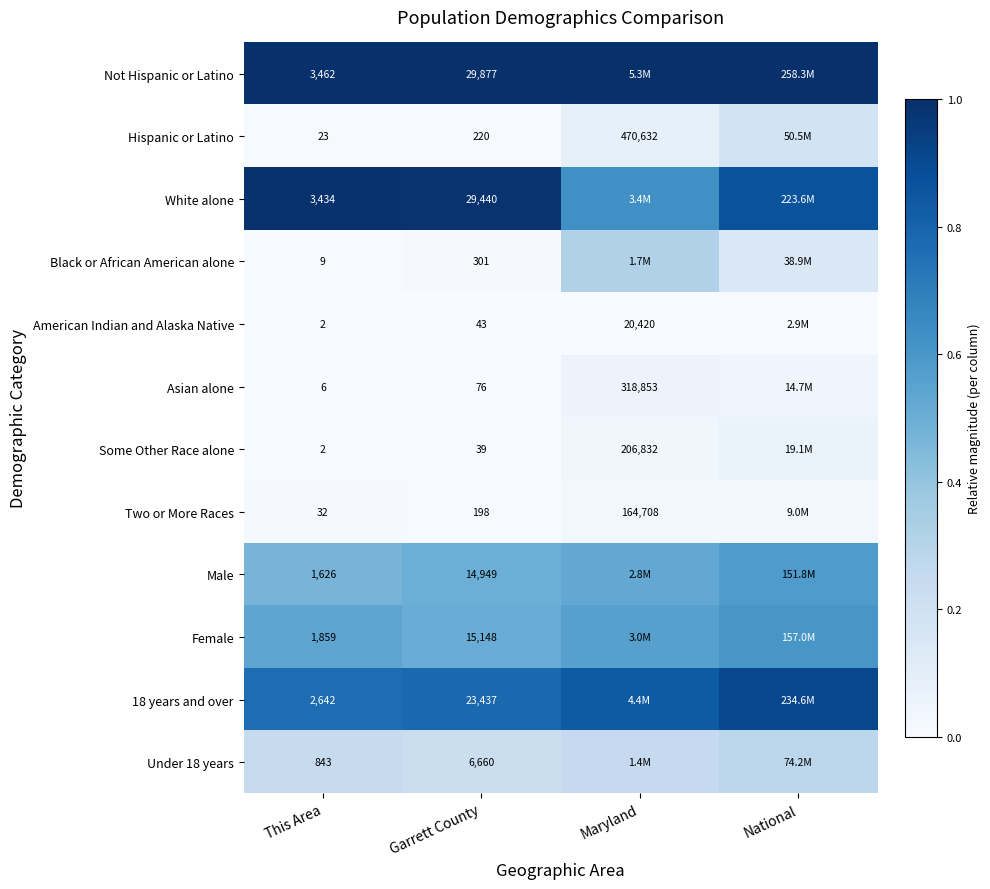

Is the value of Asian alone at Maryland greater than the value of Not Hispanic or Latino at This Area?

Yes